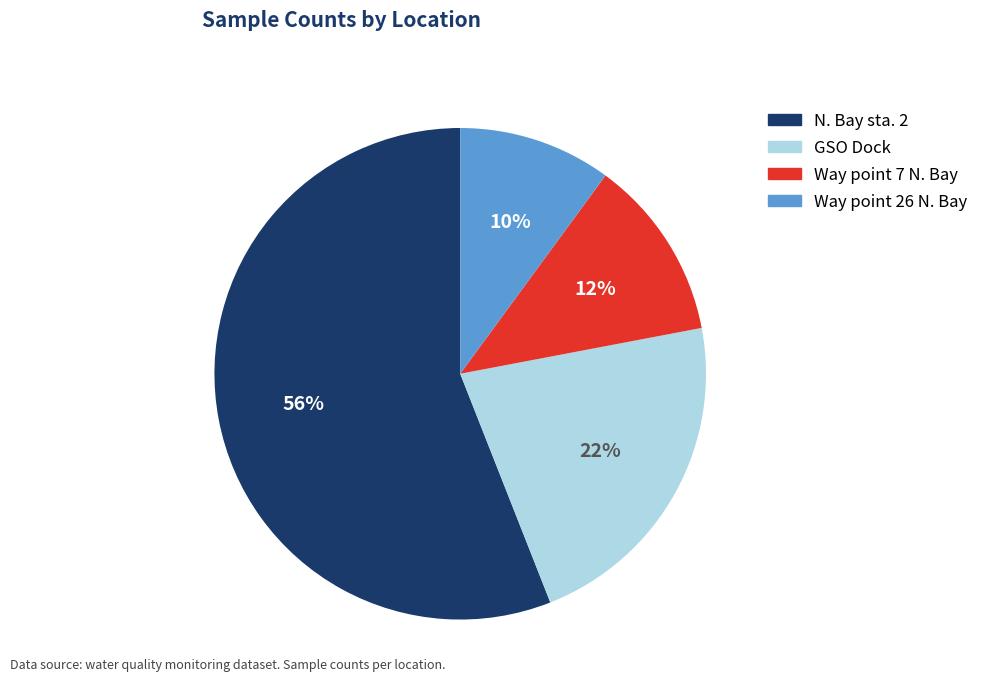

To the nearest percent, what percentage of the pie is N. Bay sta. 2?

56%